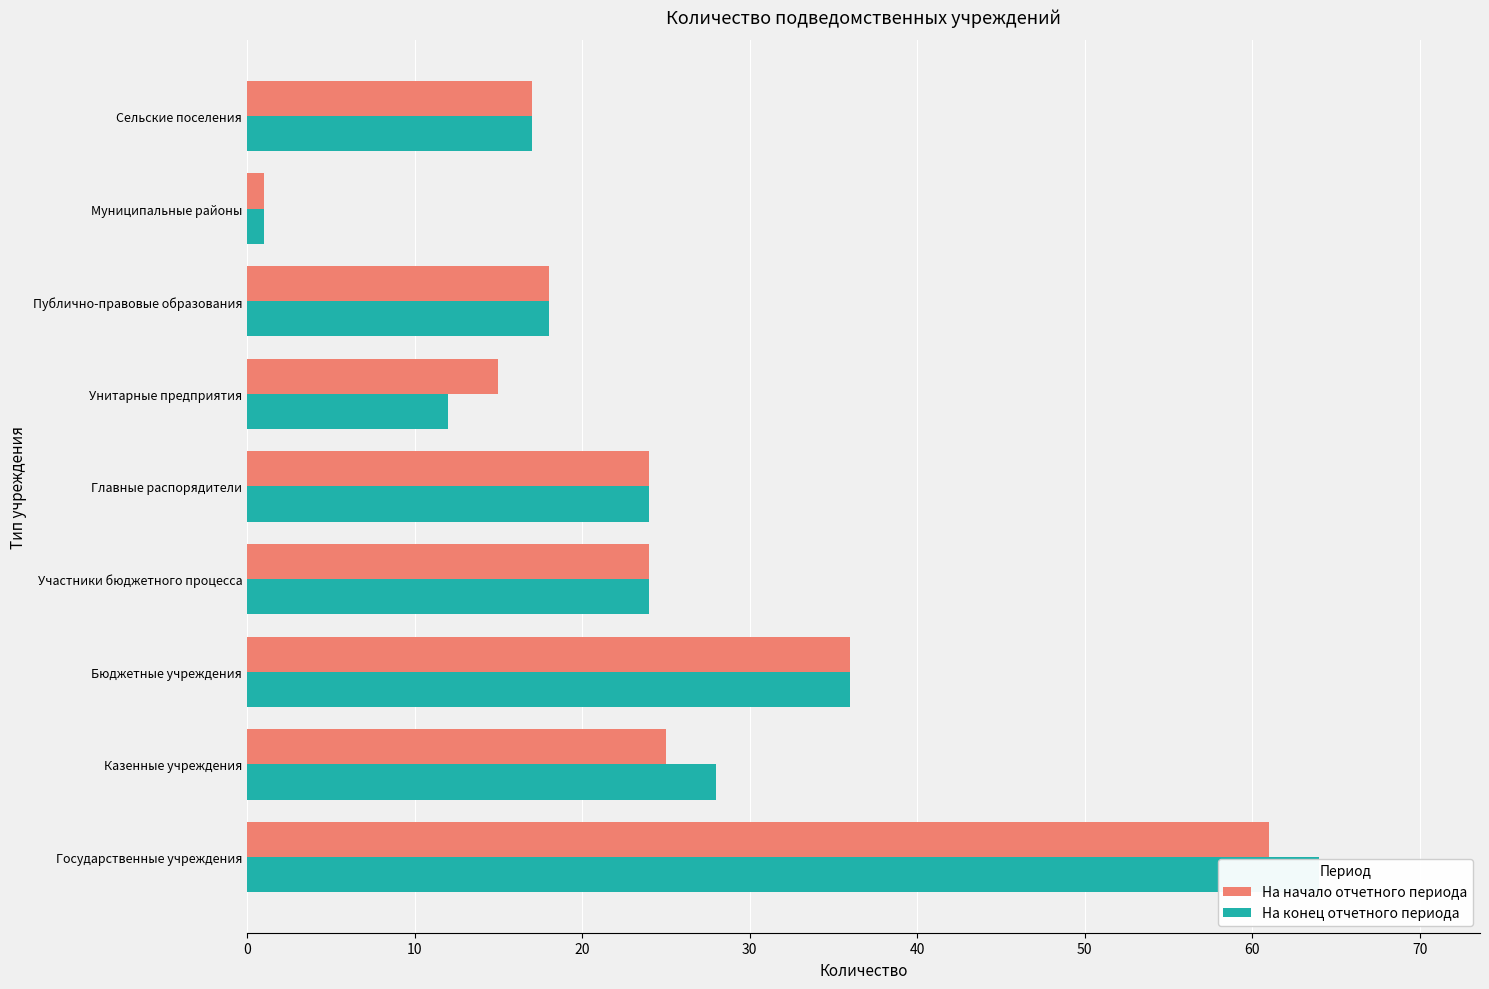

Which series has the largest range (max minus min)?

На конец отчетного периода